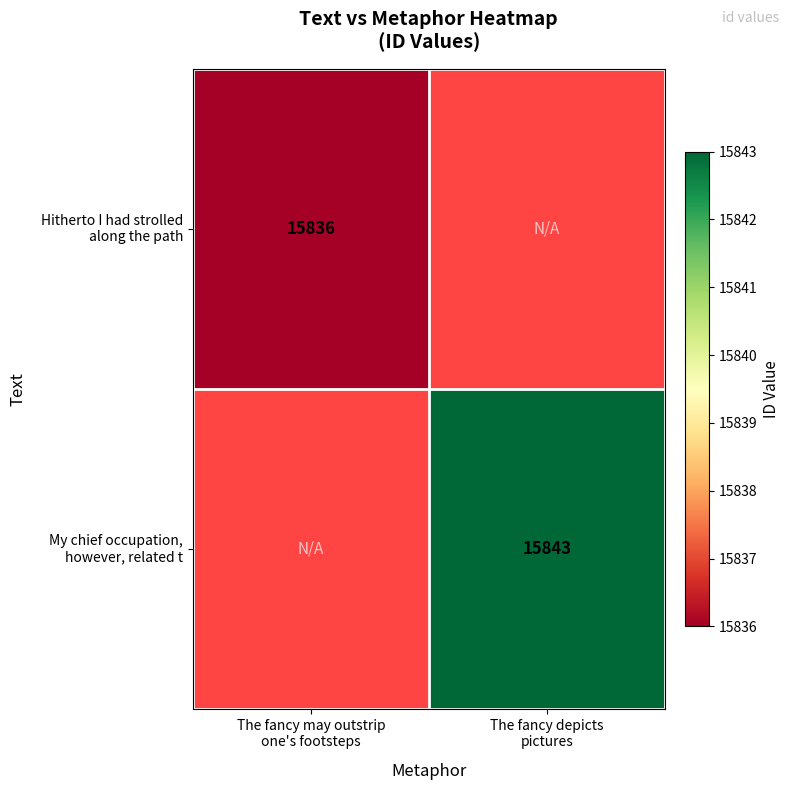

Which category has the lowest value in the Hitherto I had strolled along the path series?

The fancy may outstrip one's footsteps